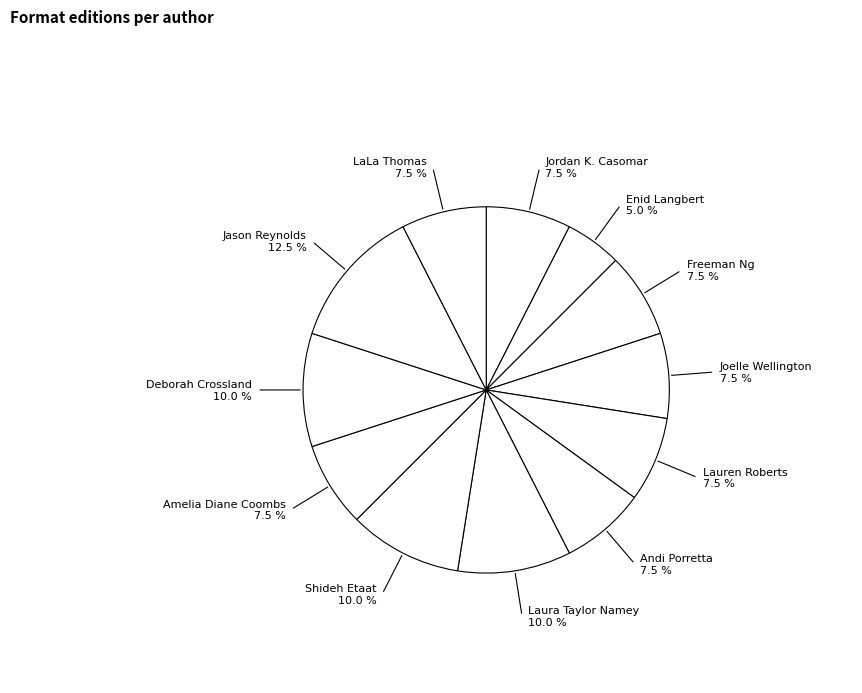

To the nearest percent, what is the difference between the largest and smallest slice percentages?

8%